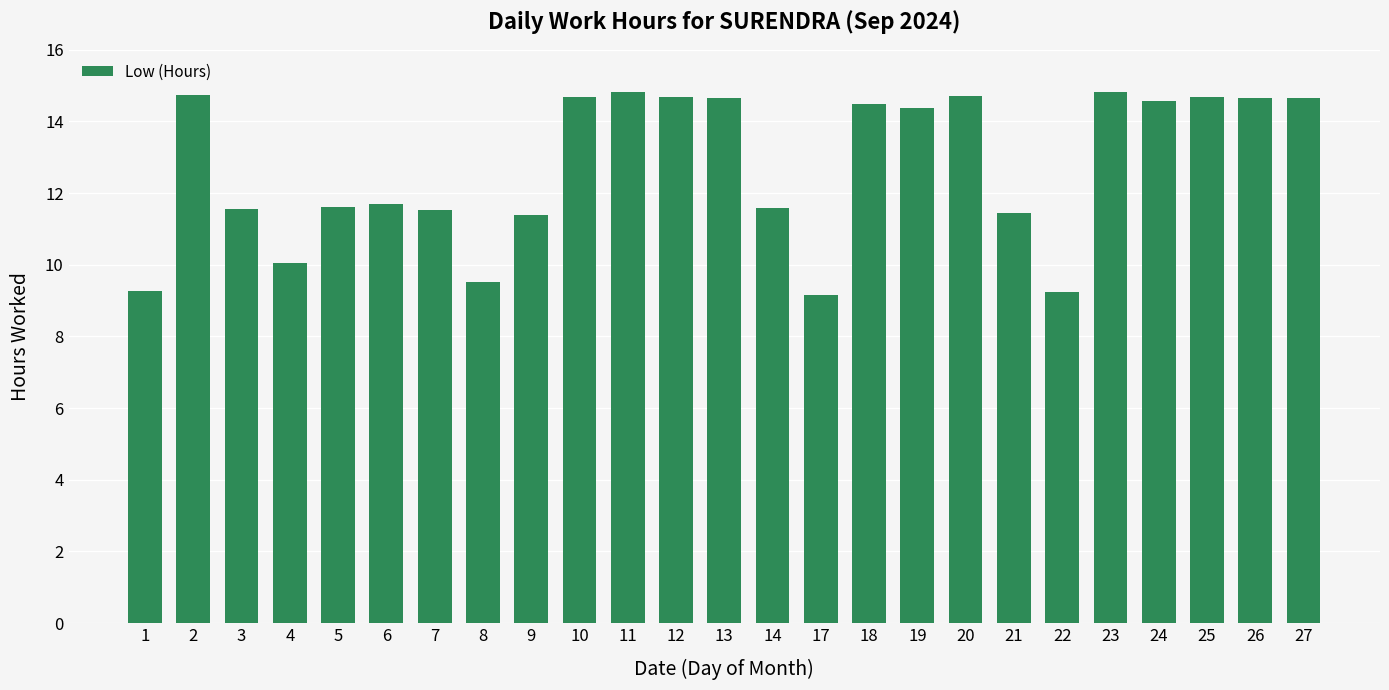

What is the value of the 16th bar from the left?

14.5